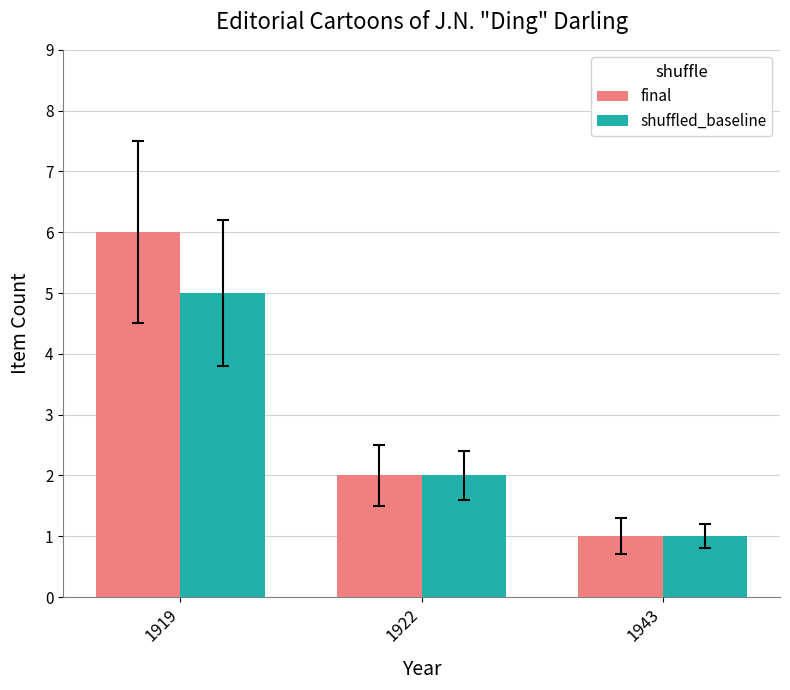

What is the minimum value shown in the chart?

1